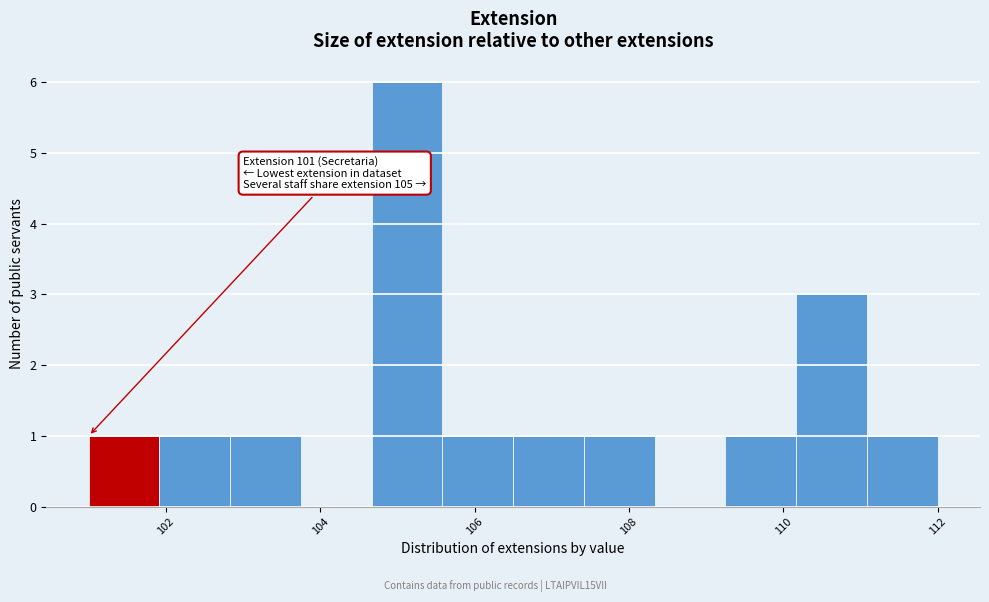

Which range on the x-axis has the tallest bar?

104.6 to 105.6